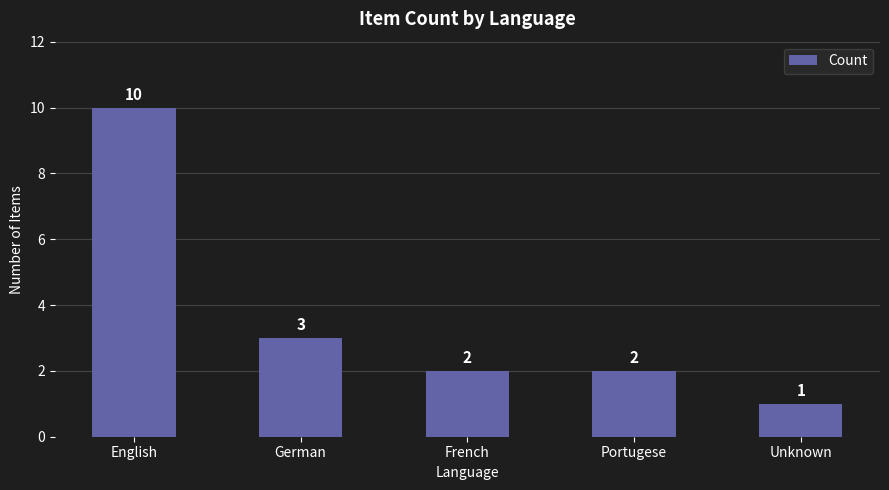

Are the bars horizontal?

No